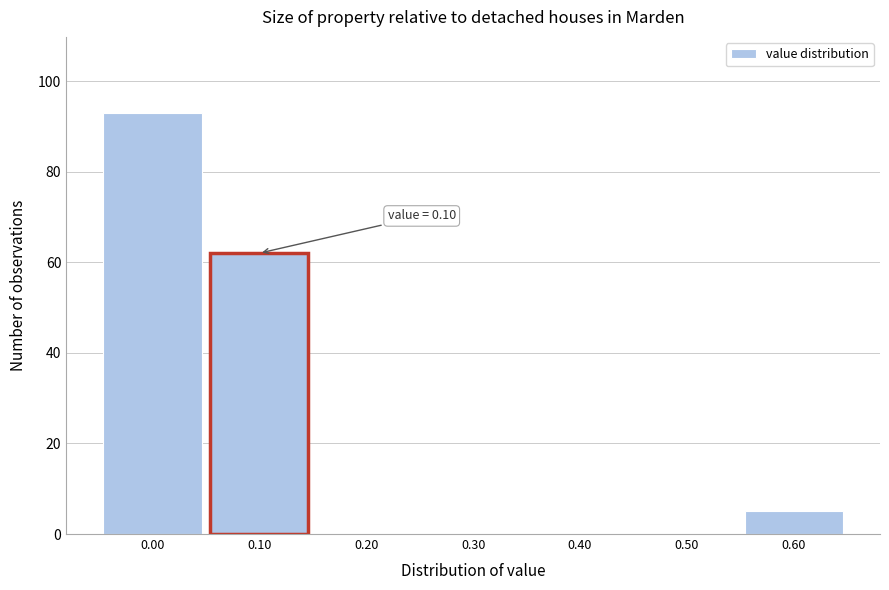

Reading right to left, transcribe all the data shown in this chart.

0.60=5	0.50=0	0.40=0	0.30=0	0.20=0	0.10=62	0.00=93